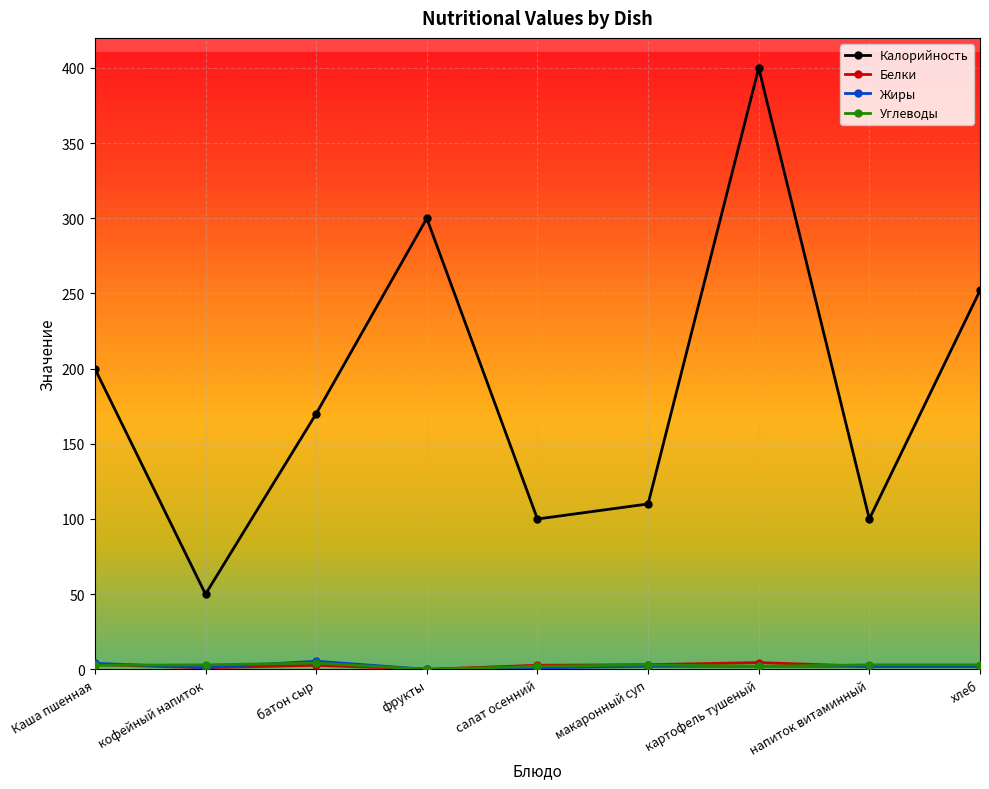

True or false: Жиры and Калорийность intersect in this chart.

False